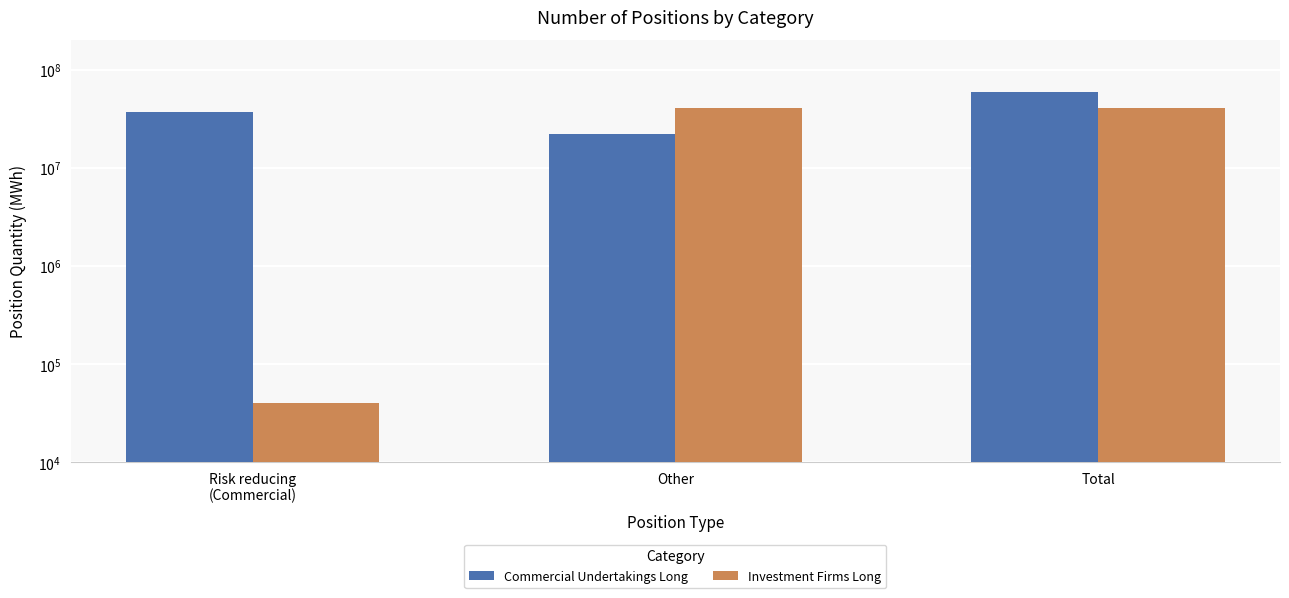

Which series has the largest range (max minus min)?

Investment Firms Long